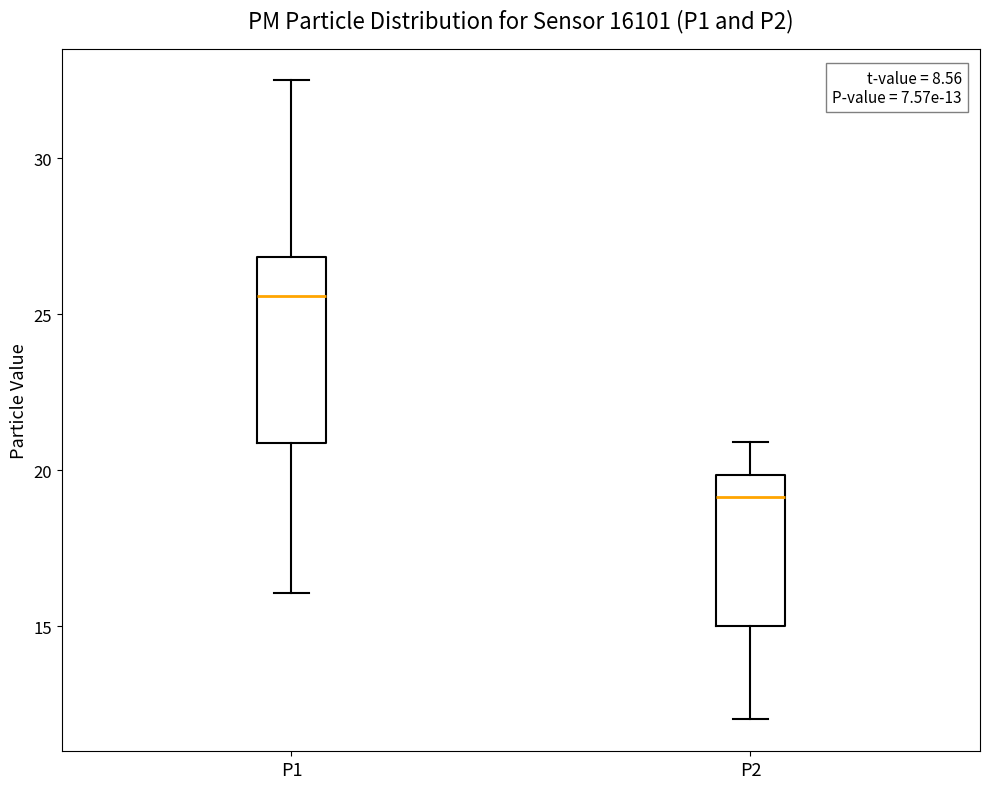

Which box is the tallest, from its lower edge to its upper edge?

P1